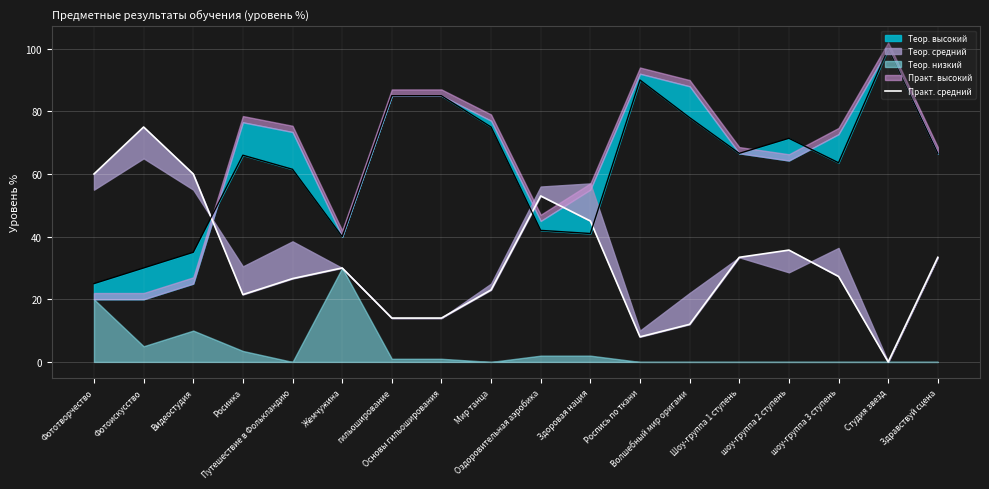

Is it true that the value at Фототворчество is 107.3?

False